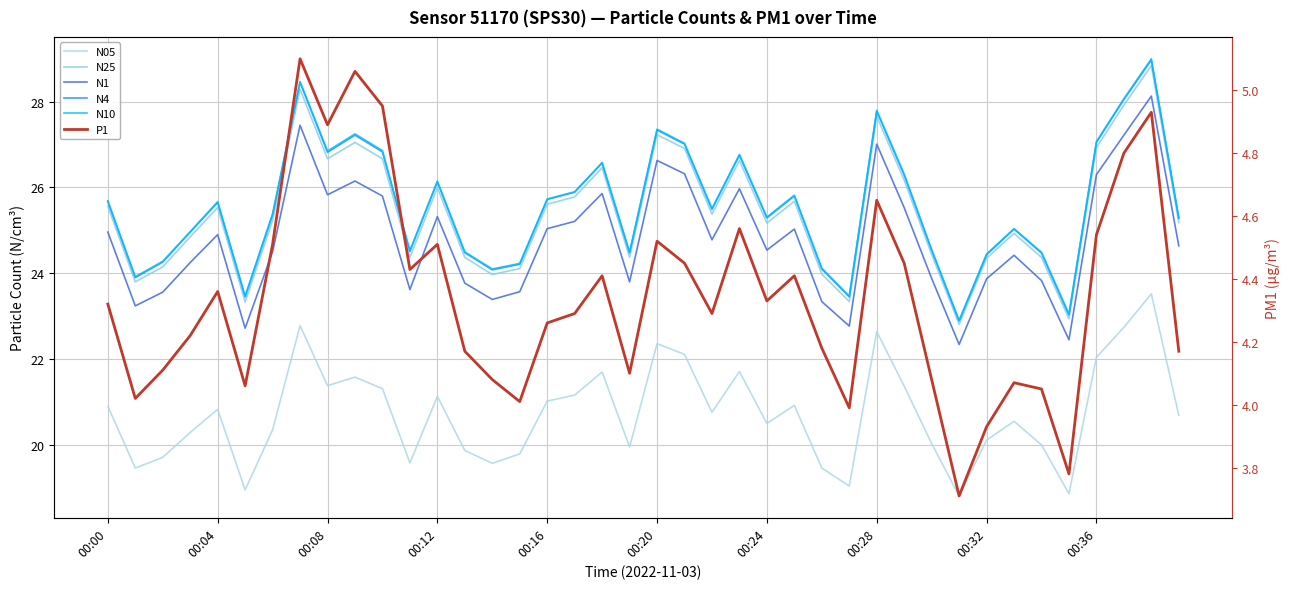

True or false: P1 and N4 intersect in this chart.

False